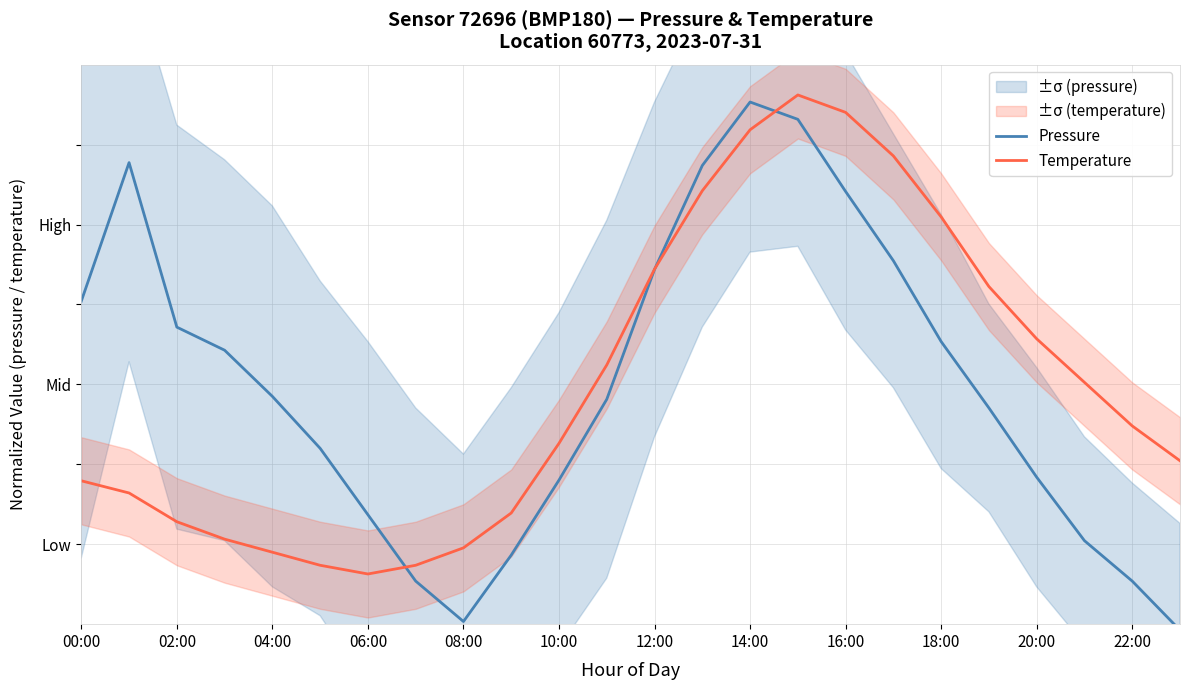

Reading left to right, list all the values displayed in this chart.

Pressure: 6.0	7.8	5.7	5.4	4.8	4.2	3.4	2.5	2.0	2.9	3.8	4.8	6.4	7.7	8.5	8.3	7.4	6.5	5.5	4.7	3.8	3.0	2.5	1.9
Temperature: 3.8	3.6	3.3	3.1	2.9	2.7	2.6	2.7	3.0	3.4	4.3	5.2	6.4	7.4	8.2	8.6	8.4	7.9	7.1	6.2	5.6	5.0	4.5	4.0